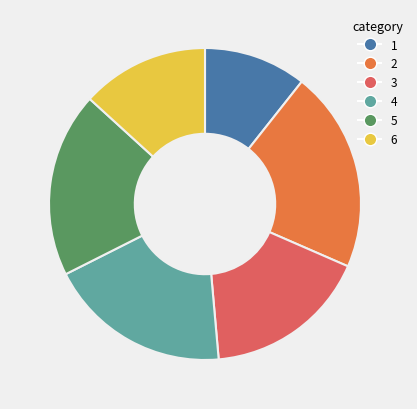

How many segments does this pie chart have?

6